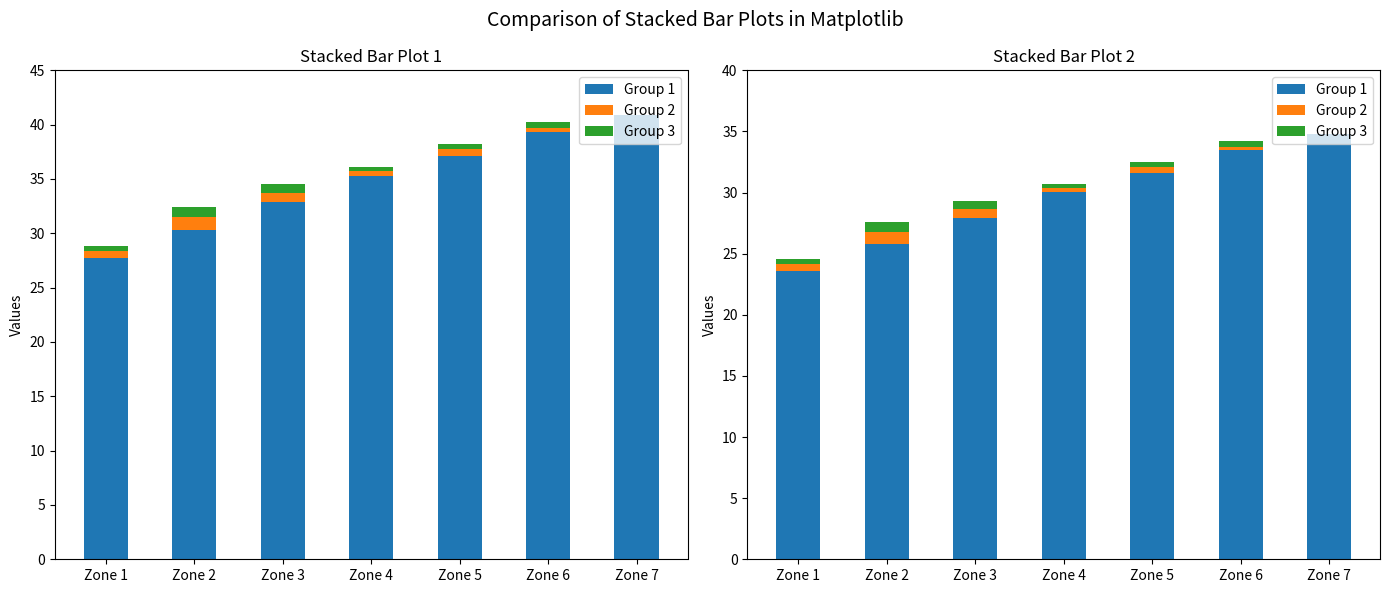

Is the value of Group 2 at Zone 5 greater than the value of Group 1 at Zone 4?

No